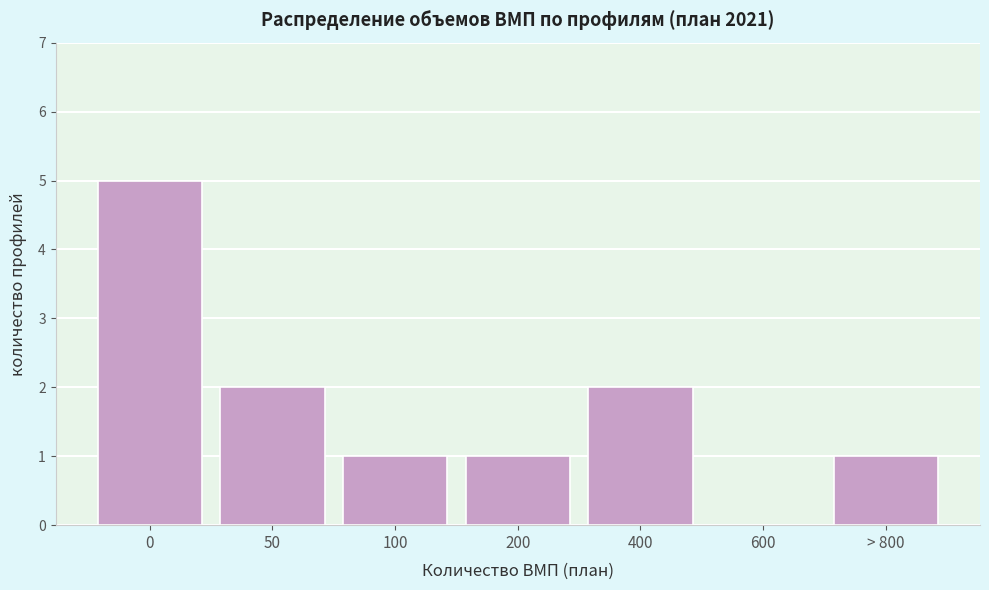

Reading right to left, what are all the values shown in this chart?

> 800=1	600=0	400=2	200=1	100=1	50=2	0=5